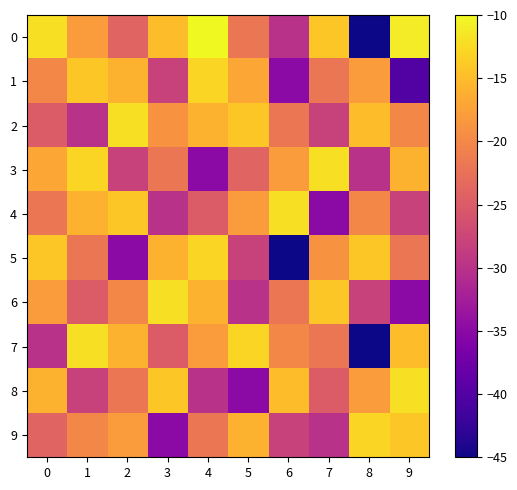

At which label does 2 reach its minimum?

1